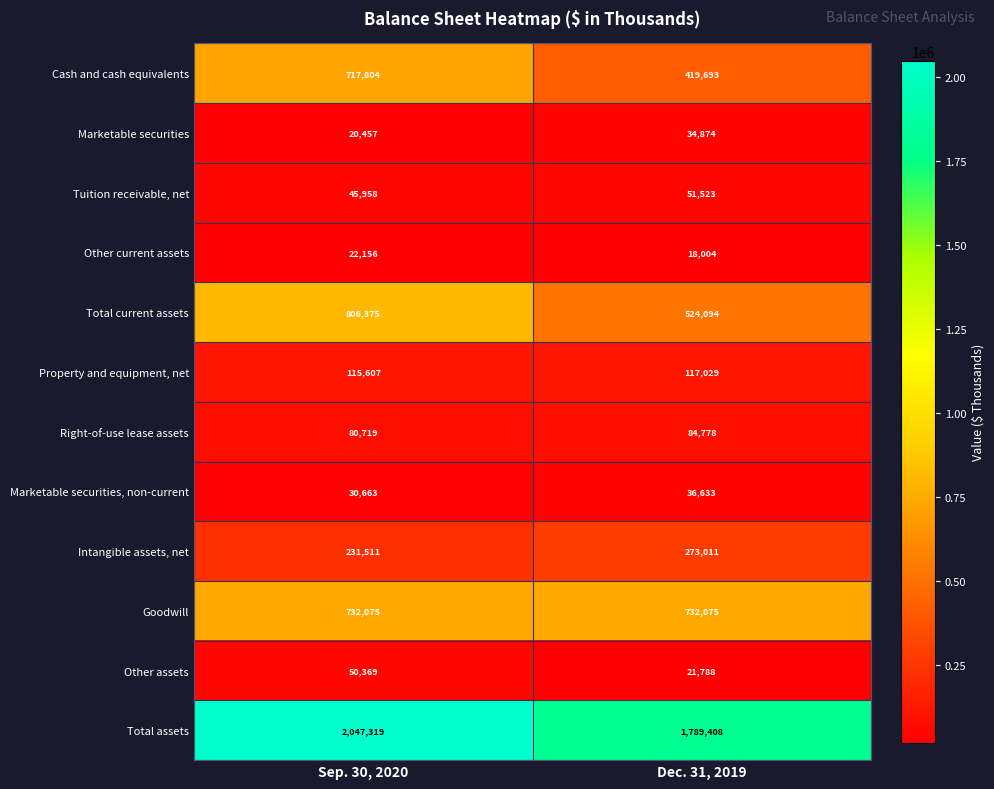

Is it true that Total assets equals 690938 at Sep. 30, 2020?

False